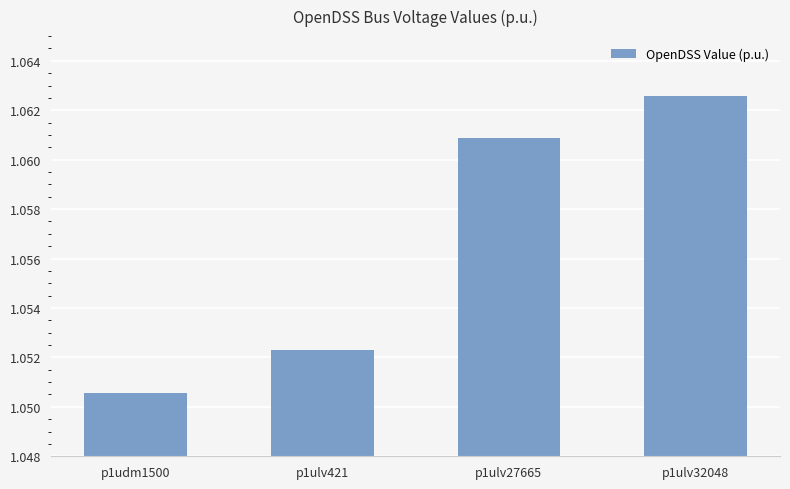

At which category does the chart reach its peak across all series?

p1ulv32048